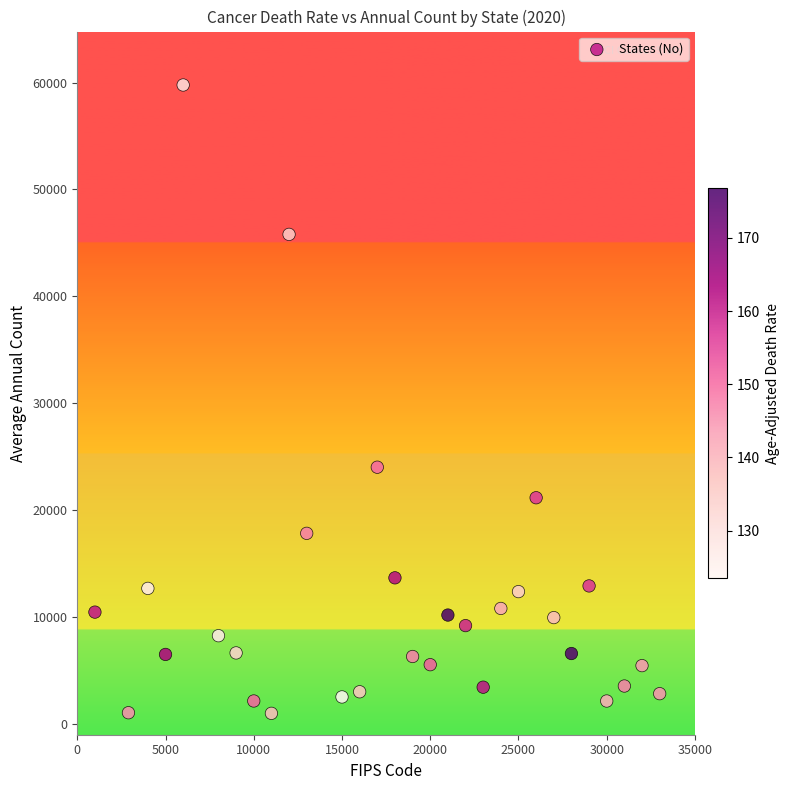

What Y value in the scatter plot is closest to 30381?

24015